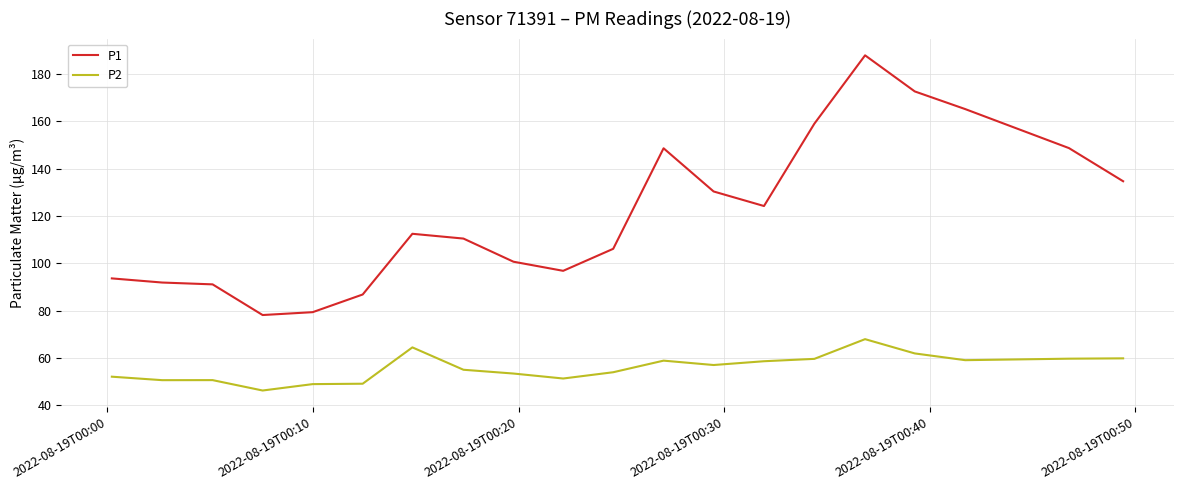

Which series has the widest spread of values?

P1